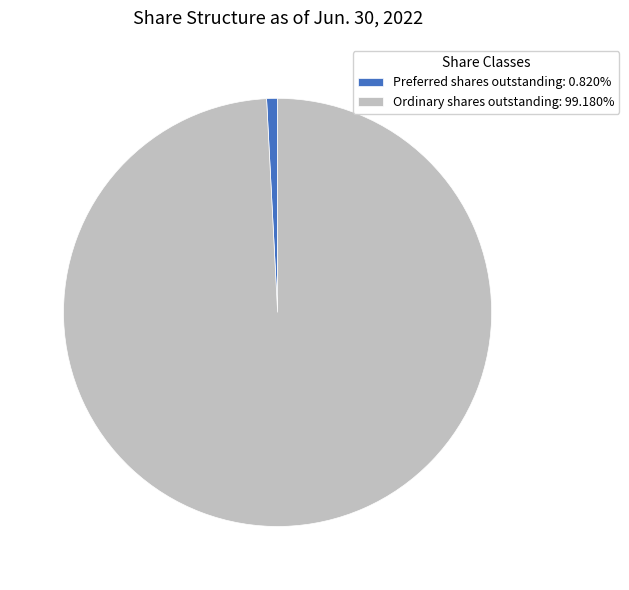

Combined, do Preferred shares outstanding and Ordinary shares outstanding account for over 50%?

Yes